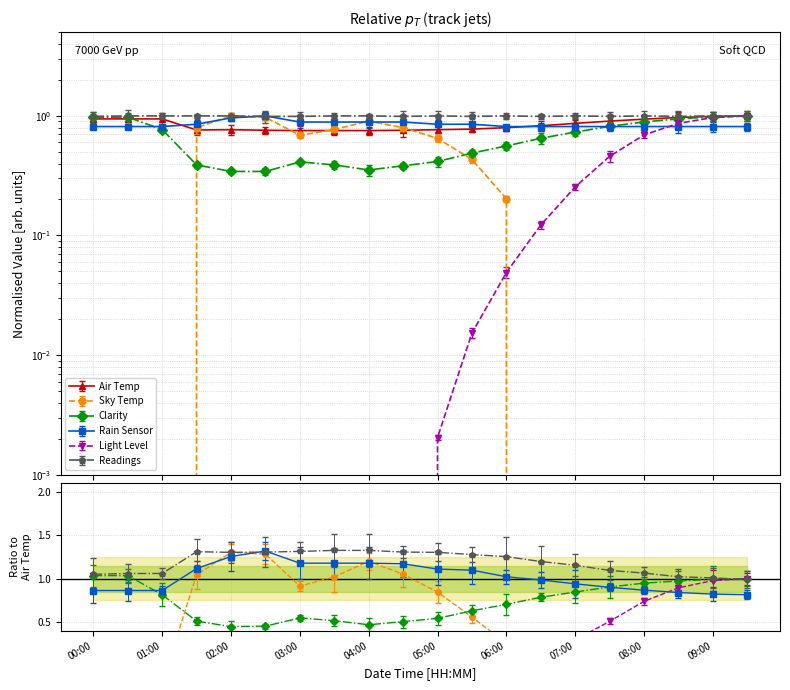

What value does the Air Temp series have at 09:00?

1.0